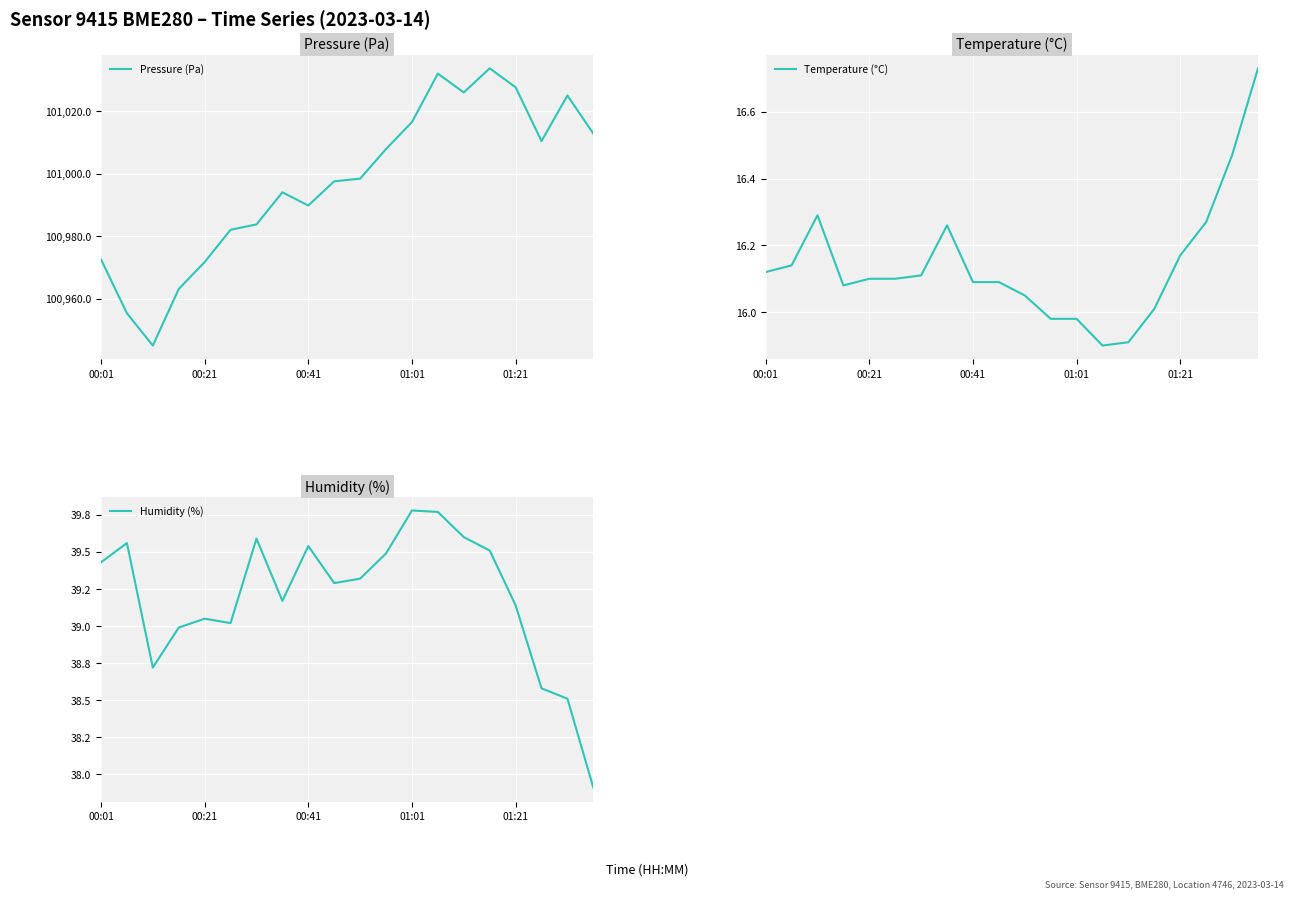

What value does the Humidity (%) series have at 19?

37.9